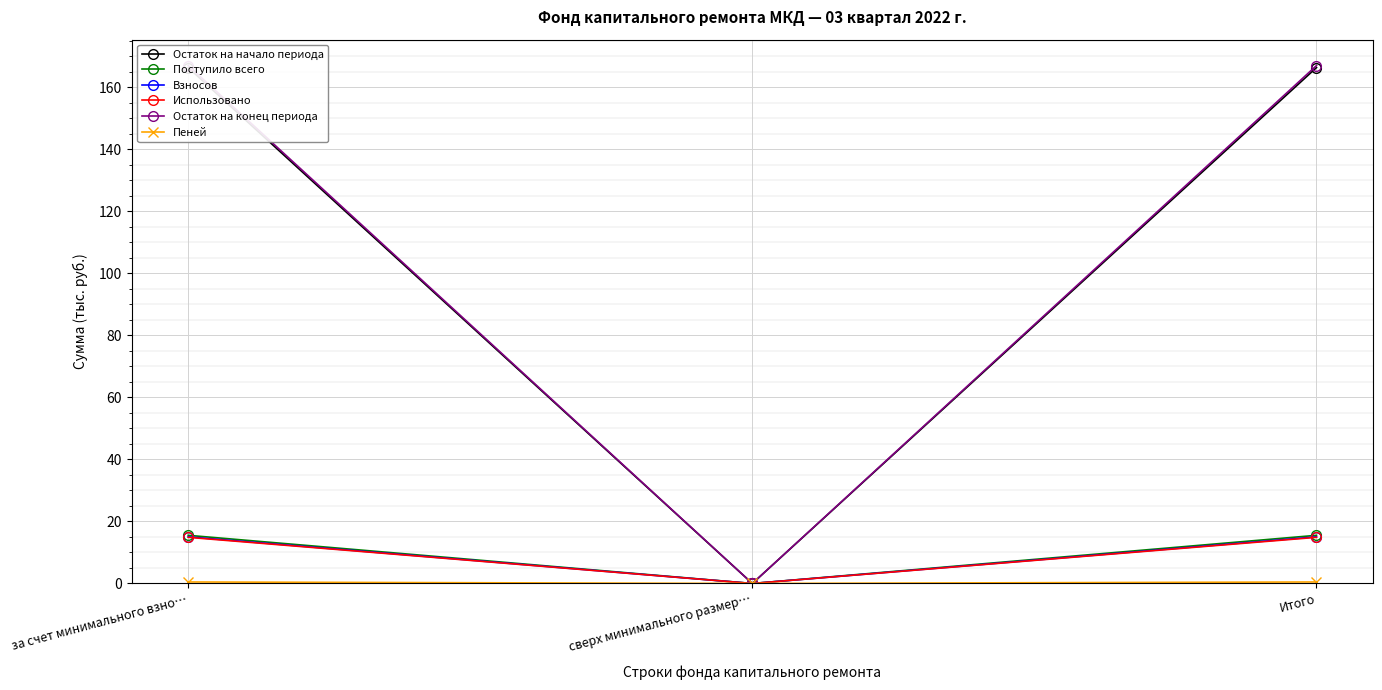

Rank the series by their maximum value, from highest to lowest.

Остаток на конец периода, Остаток на начало периода, Поступило всего, Взносов, Использовано, Пеней